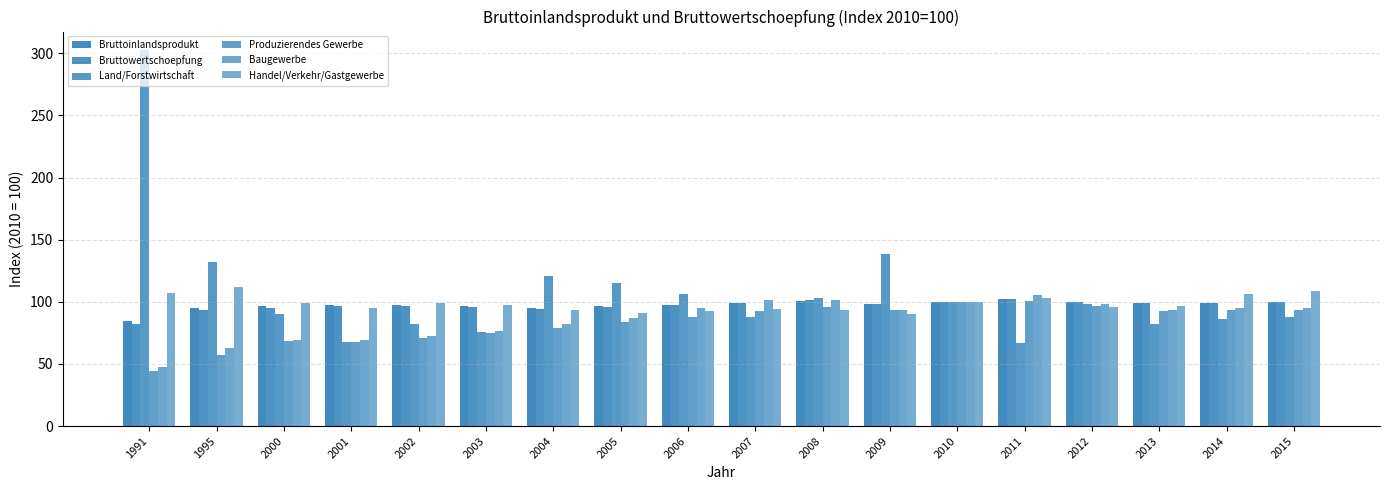

Between 1991 and 2001, which series saw the biggest shift?

Land/Forstwirtschaft